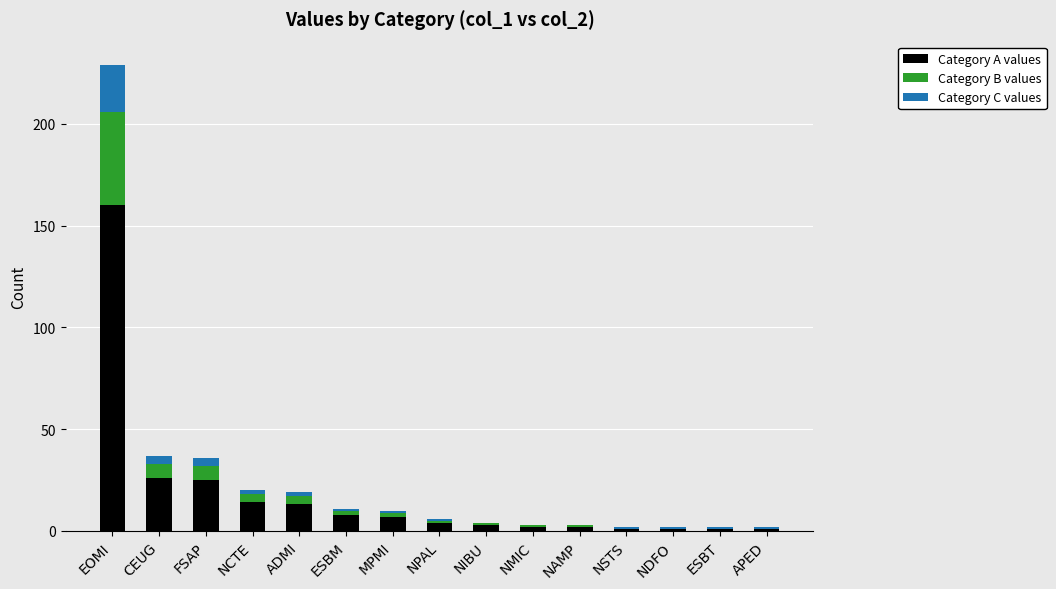

What is the maximum value for Category A values?

160